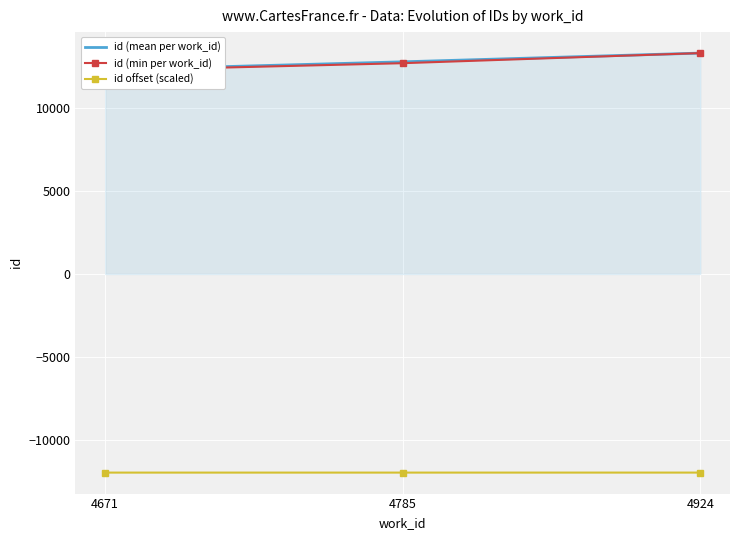

Rank the series by their maximum value, from lowest to highest.

id offset (scaled), id (mean per work_id), id (min per work_id)